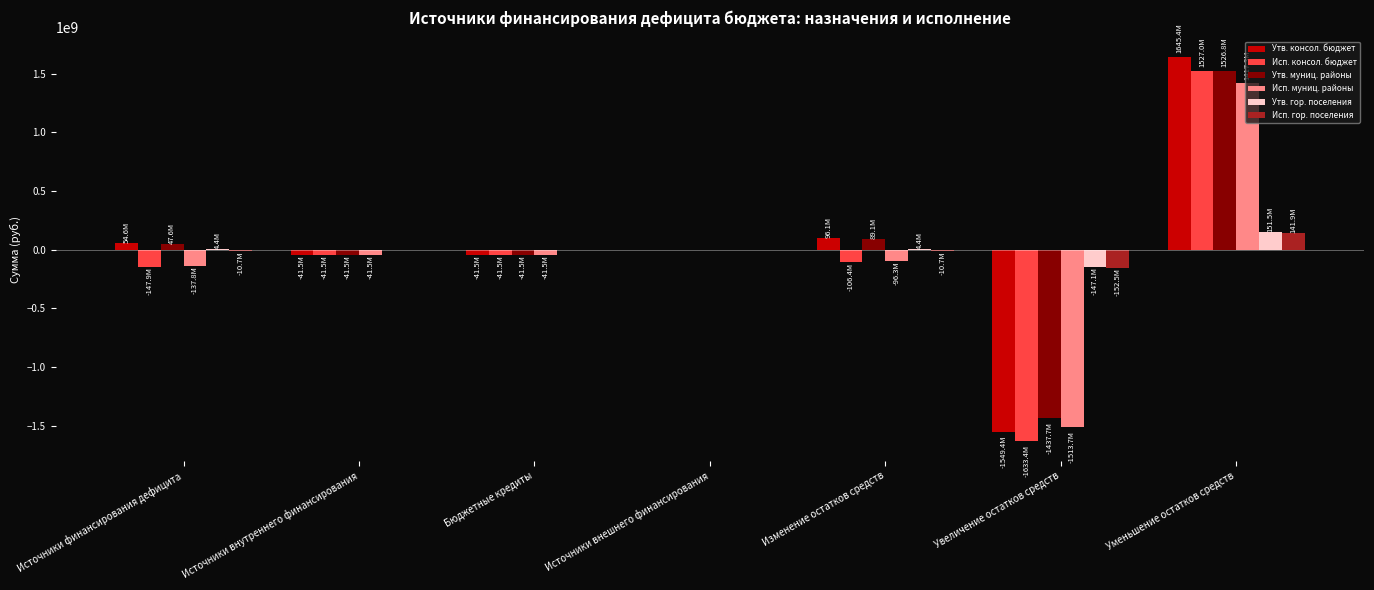

What is the sum of all Исп. гор. поселения values?

-32002202.1